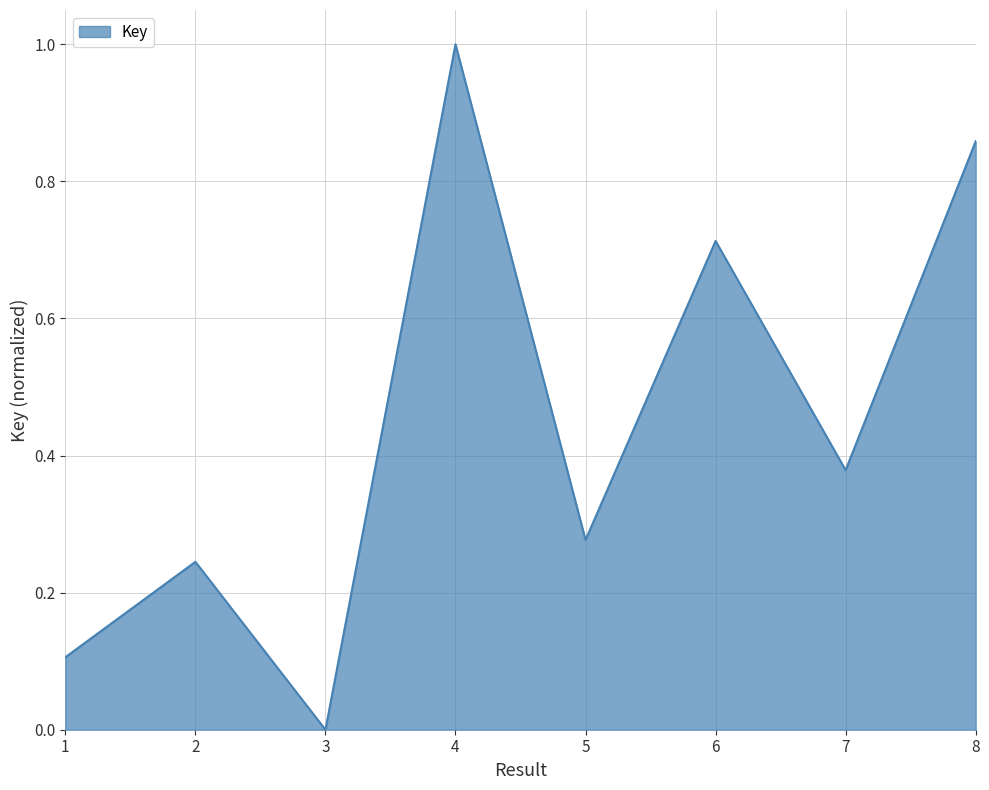

List the labels in order of value, largest first.

4, 8, 6, 7, 5, 2, 1, 3